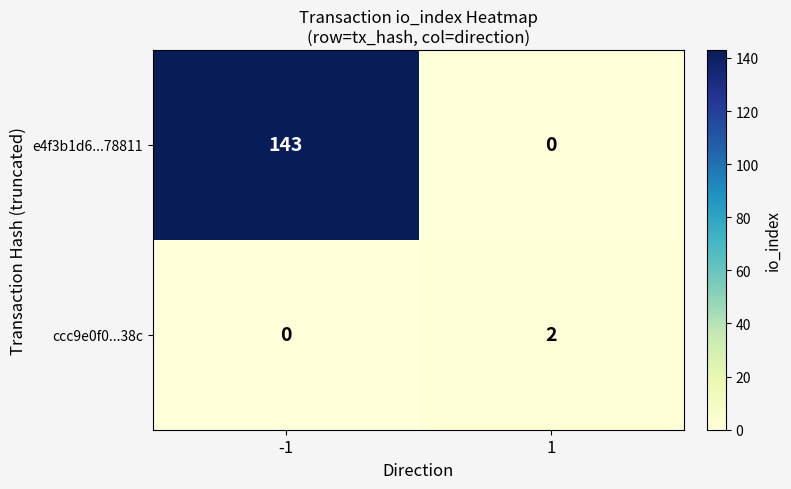

Reading left to right, what are all the values shown in this chart?

e4f3b1d6...78811: -1=143	1=0
ccc9e0f0...38c: -1=0	1=2